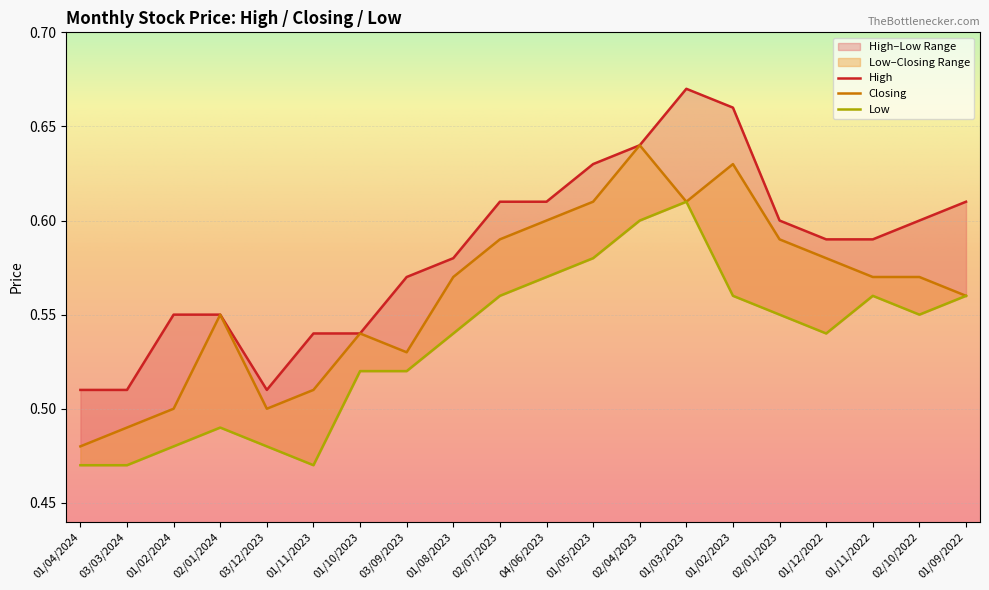

Rank the series by their average value, from highest to lowest.

High, Closing, Low